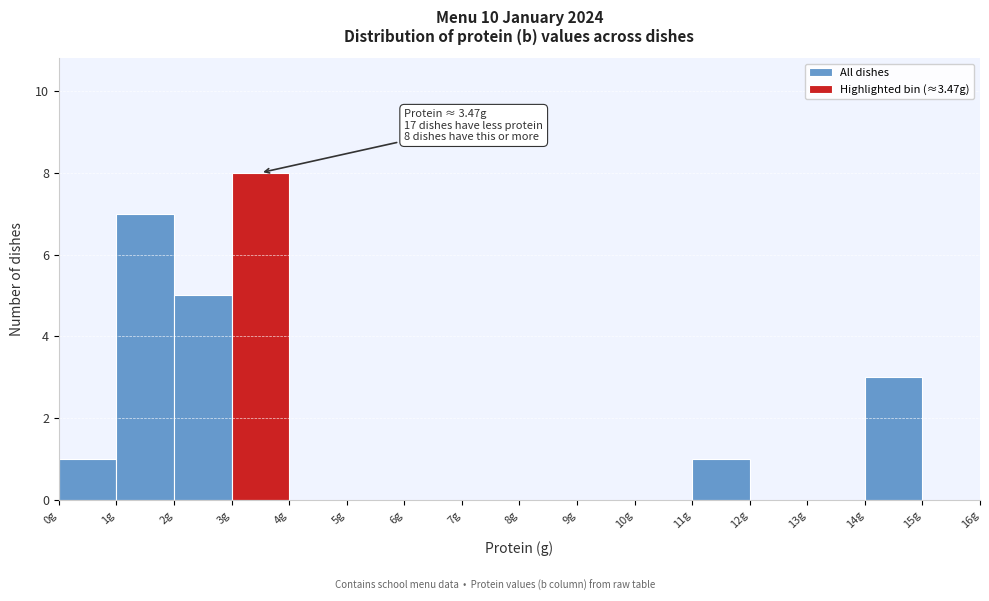

Which range on the x-axis has the tallest bar?

3 to 4